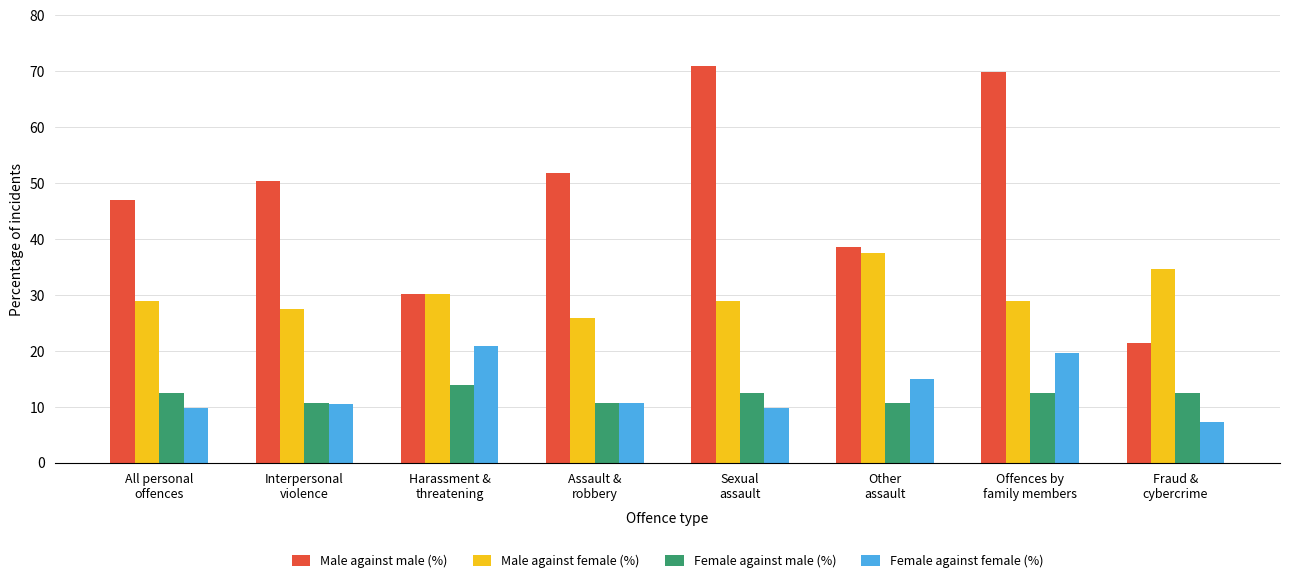

How many data points does each series have?

8